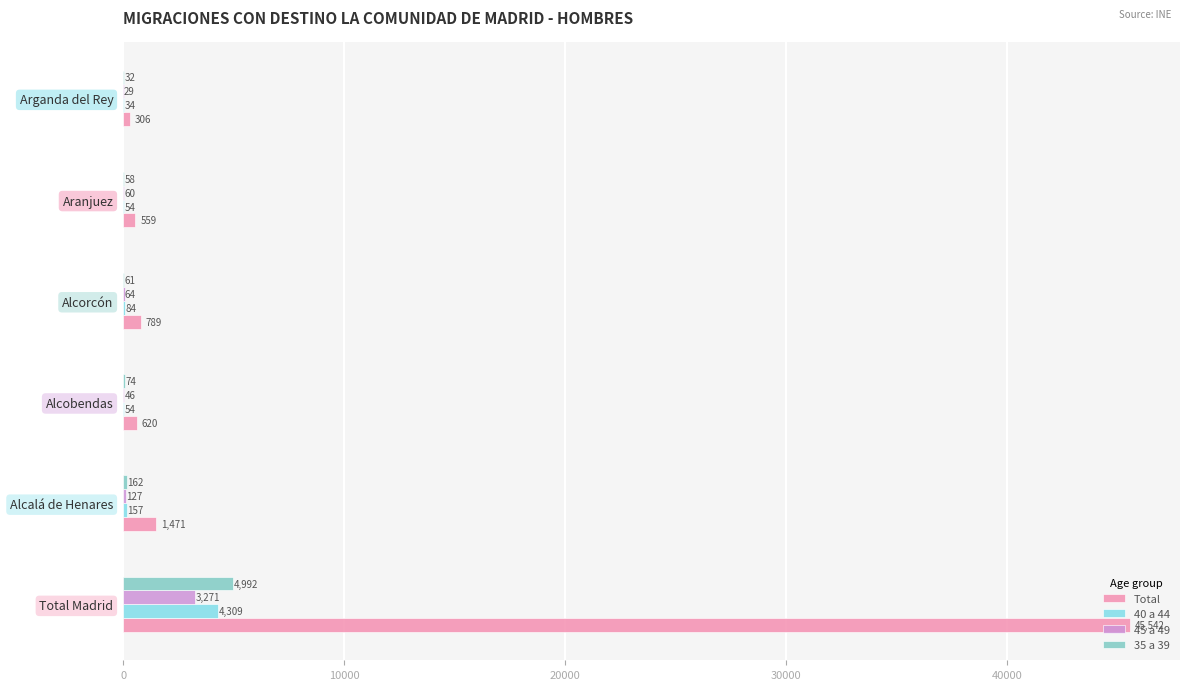

What is the maximum value shown in the chart?

45542